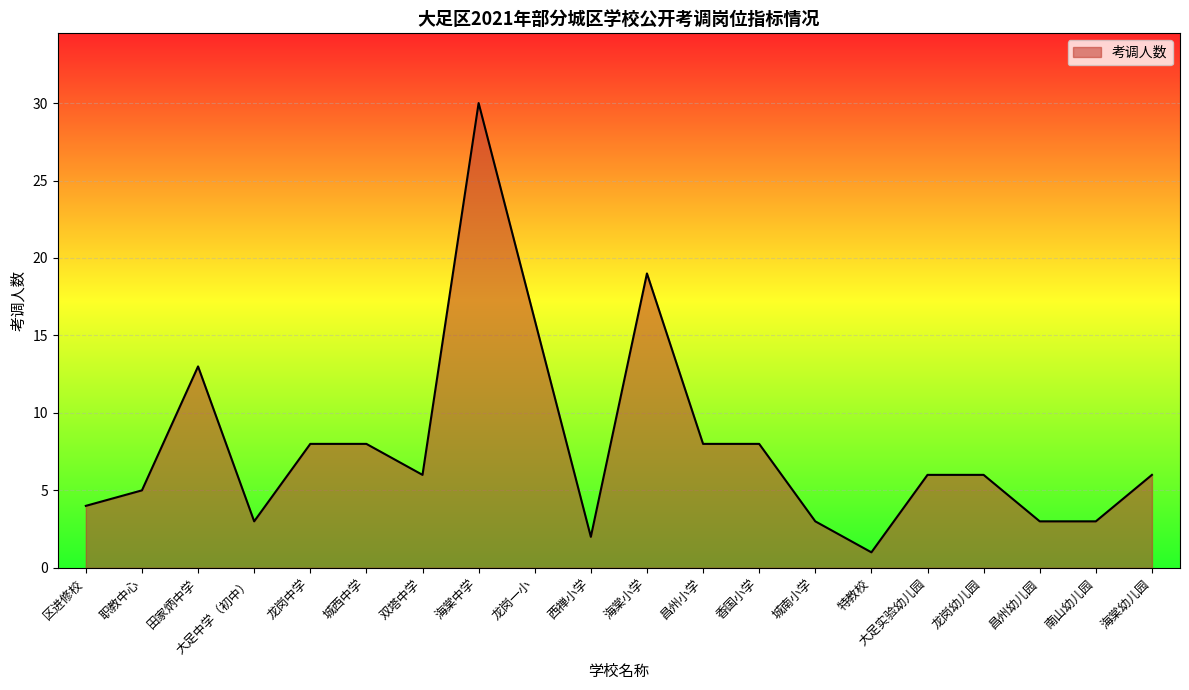

What position from the left is 香国小学?

13